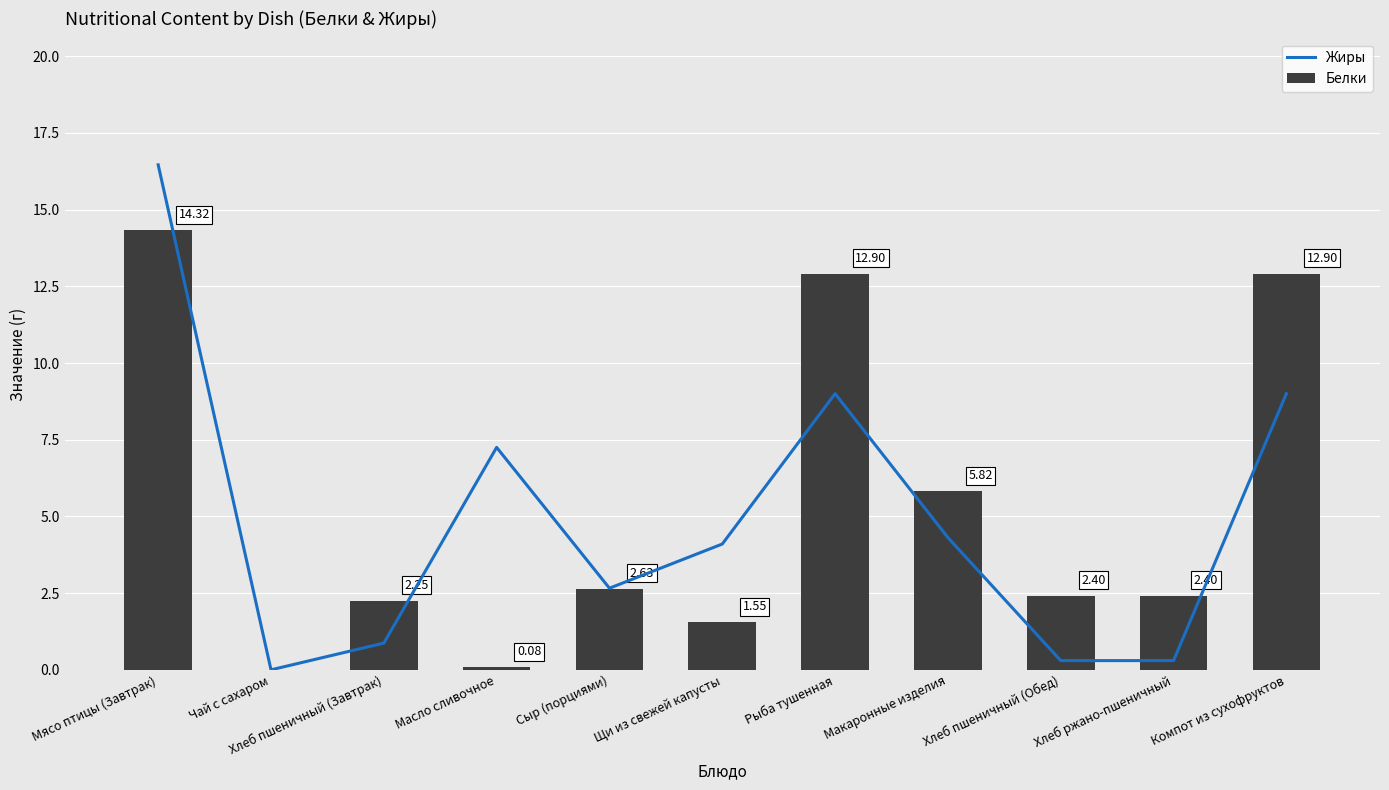

Reading right to left, extract all data points from this chart.

Жиры: Компот из сухофруктов=9.0	Хлеб ржано-пшеничный=0.3	Хлеб пшеничный (Обед)=0.3	Макаронные изделия=4.3	Рыба тушенная=9.0	Щи из свежей капусты=4.1	Сыр (порциями)=2.7	Масло сливочное=7.2	Хлеб пшеничный (Завтрак)=0.9	Чай с сахаром=0.0	Мясо птицы (Завтрак)=16.5
Белки: Компот из сухофруктов=12.9	Хлеб ржано-пшеничный=2.4	Хлеб пшеничный (Обед)=2.4	Макаронные изделия=5.8	Рыба тушенная=12.9	Щи из свежей капусты=1.6	Сыр (порциями)=2.6	Масло сливочное=0.1	Хлеб пшеничный (Завтрак)=2.2	Чай с сахаром=0.0	Мясо птицы (Завтрак)=14.3